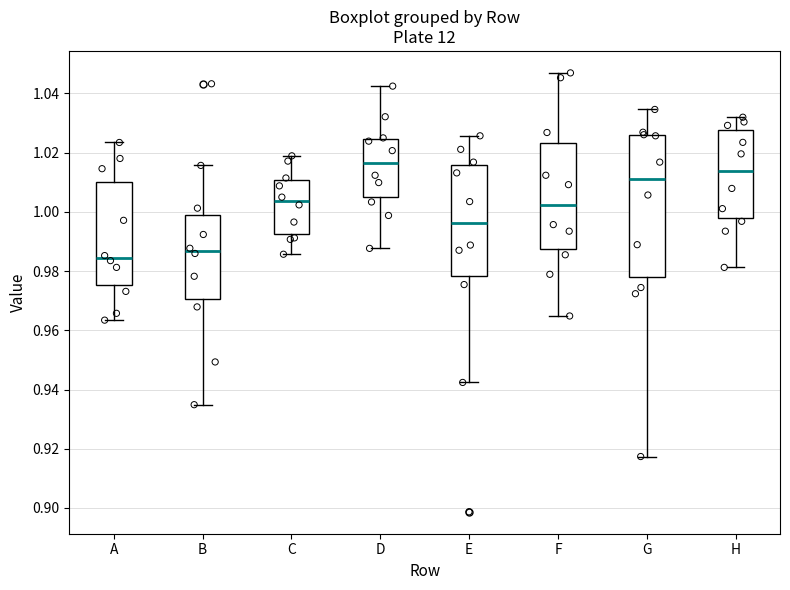

Which box's median line is the lowest?

A